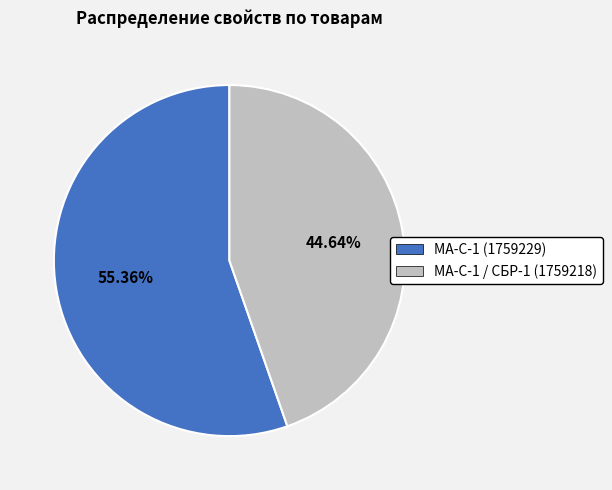

To the nearest percent, what percentage of the pie is МА-С-1 (1759229)?

55%